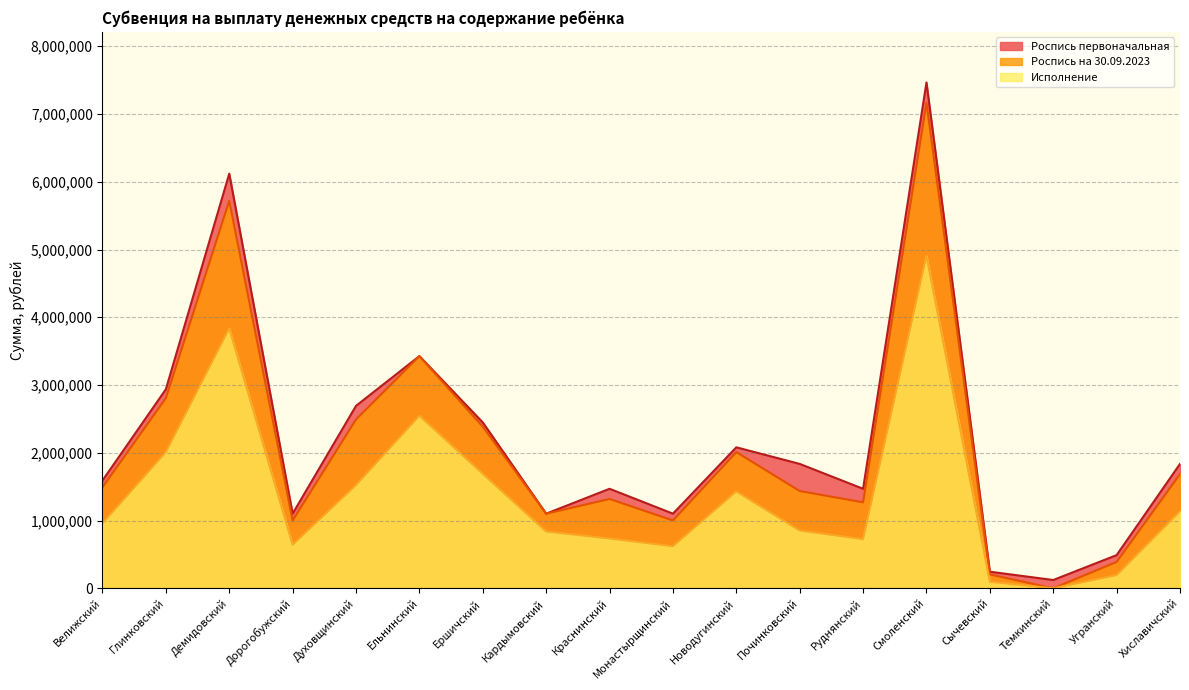

What is the difference between the maximum and minimum values in the Исполнение series?

4909000.0